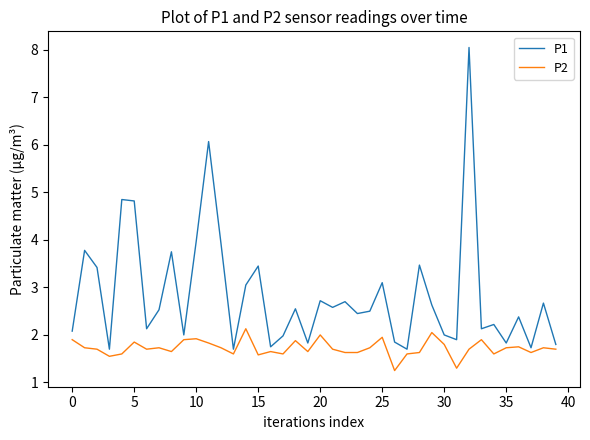

What is the maximum value shown in the chart?

8.1